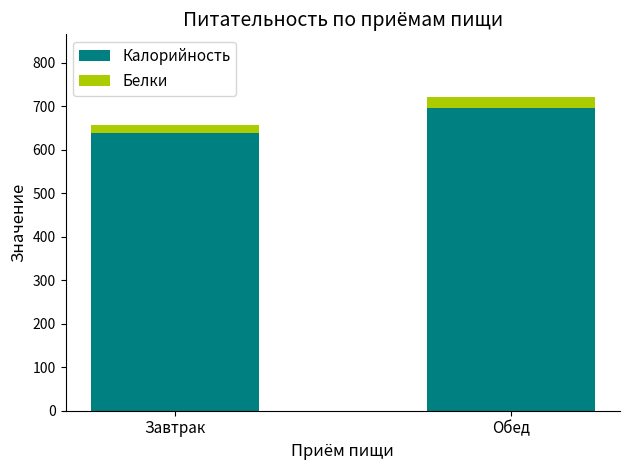

How many values in the Калорийность series exceed 695?

1